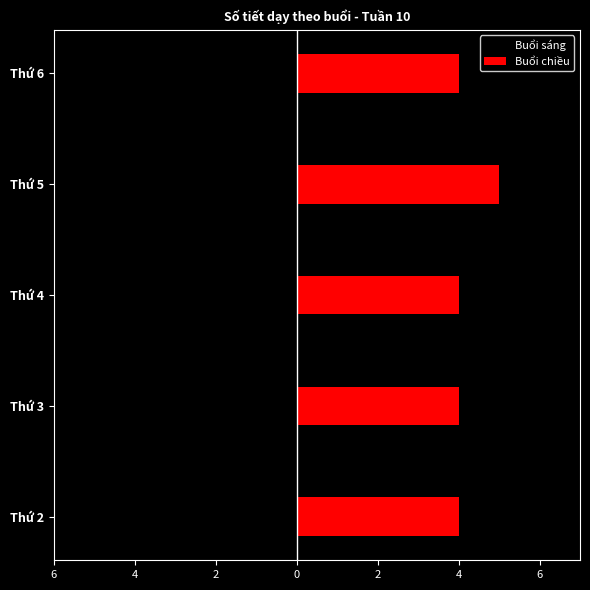

What are all the series names shown in the legend?

Buổi sáng, Buổi chiều